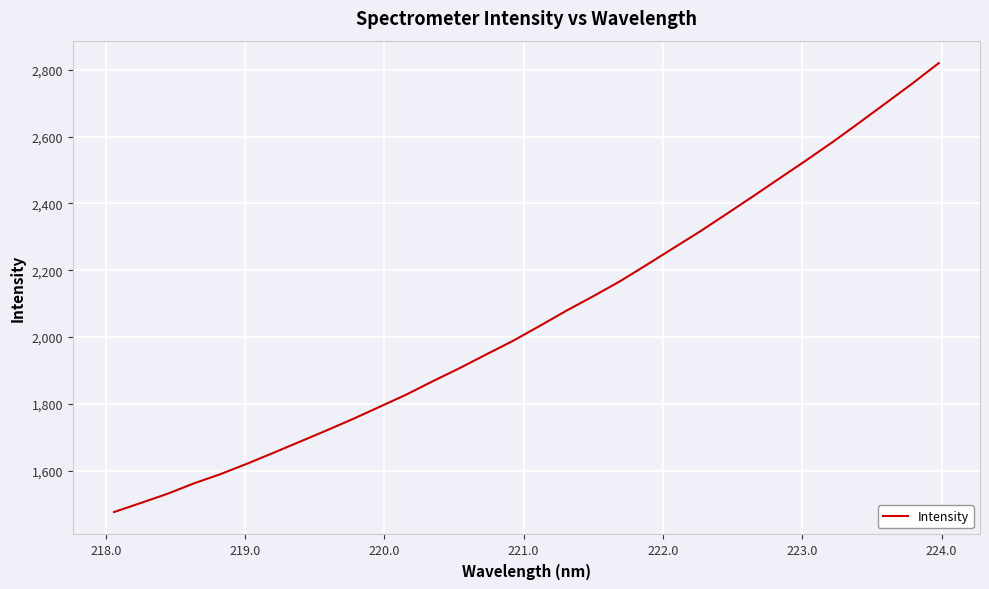

What is the difference between the maximum and minimum values?

1343.7